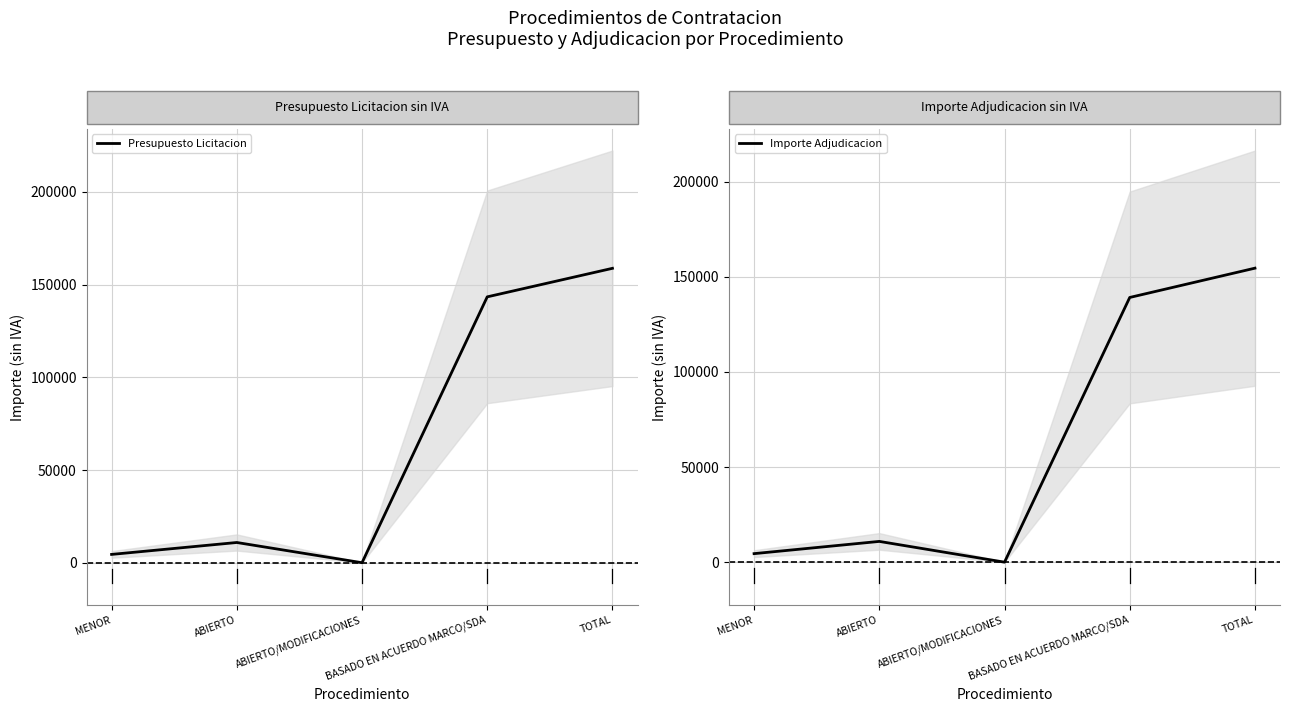

Where is Importe Adjudicacion nearest to the value 77237?

BASADO EN ACUERDO MARCO/SDA